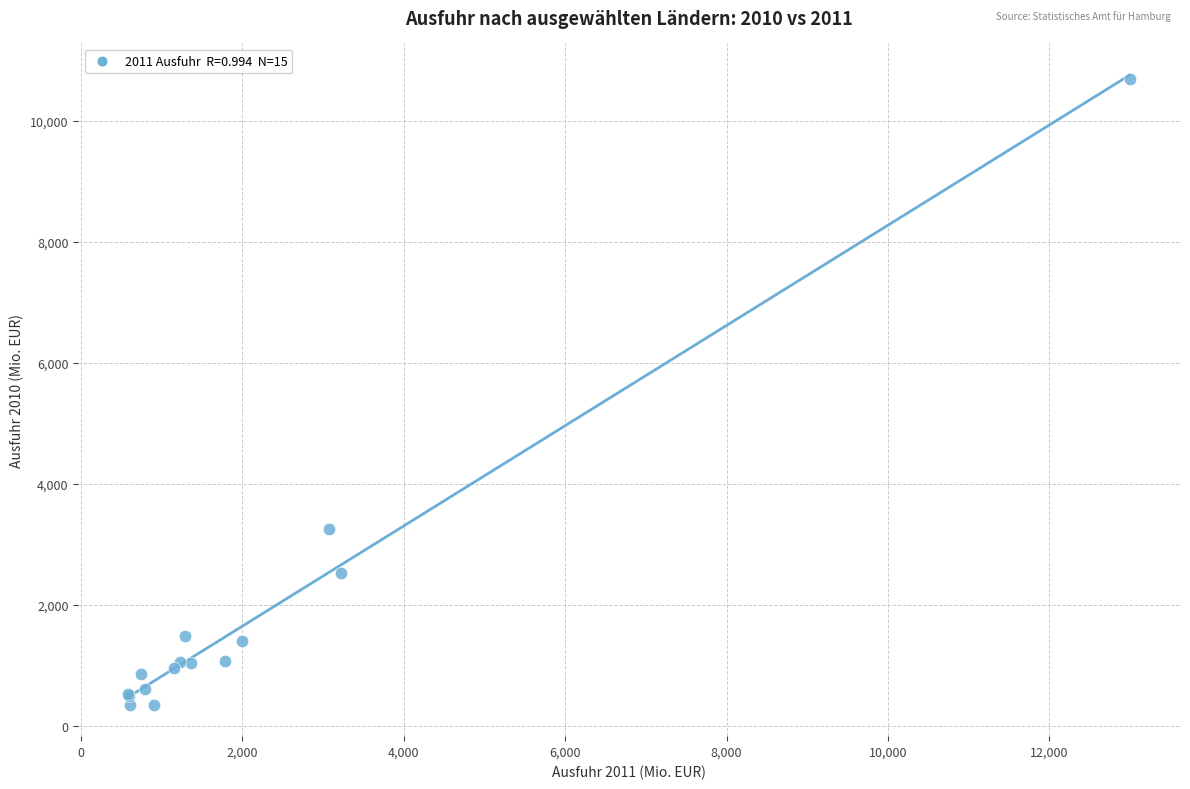

What Y value in the scatter plot is closest to 5520?

3248.7